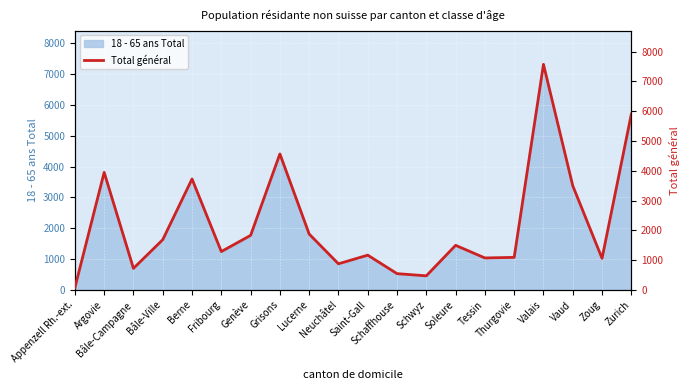

What position from the left is Fribourg?

6